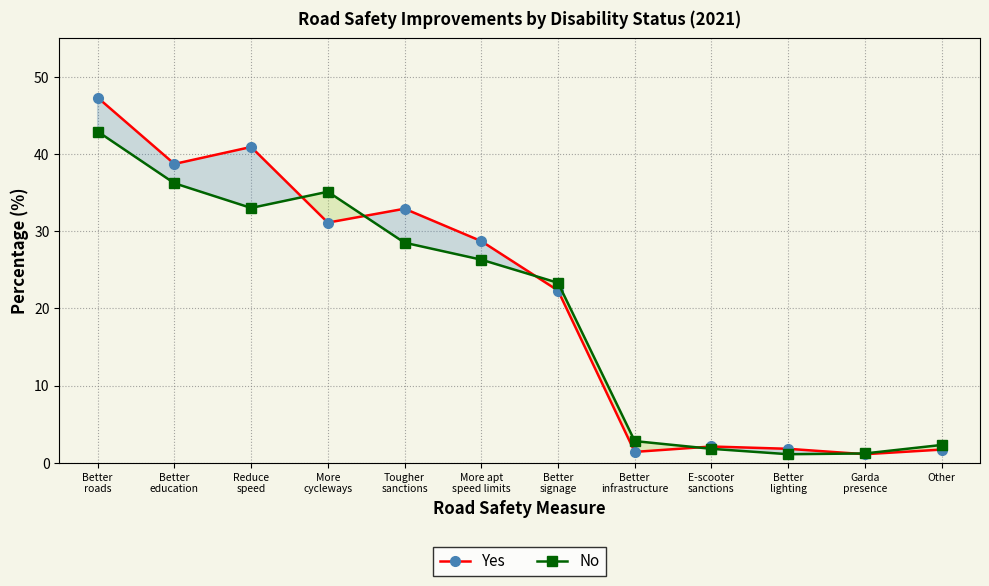

What is the difference between the maximum and minimum values in the No series?

41.8